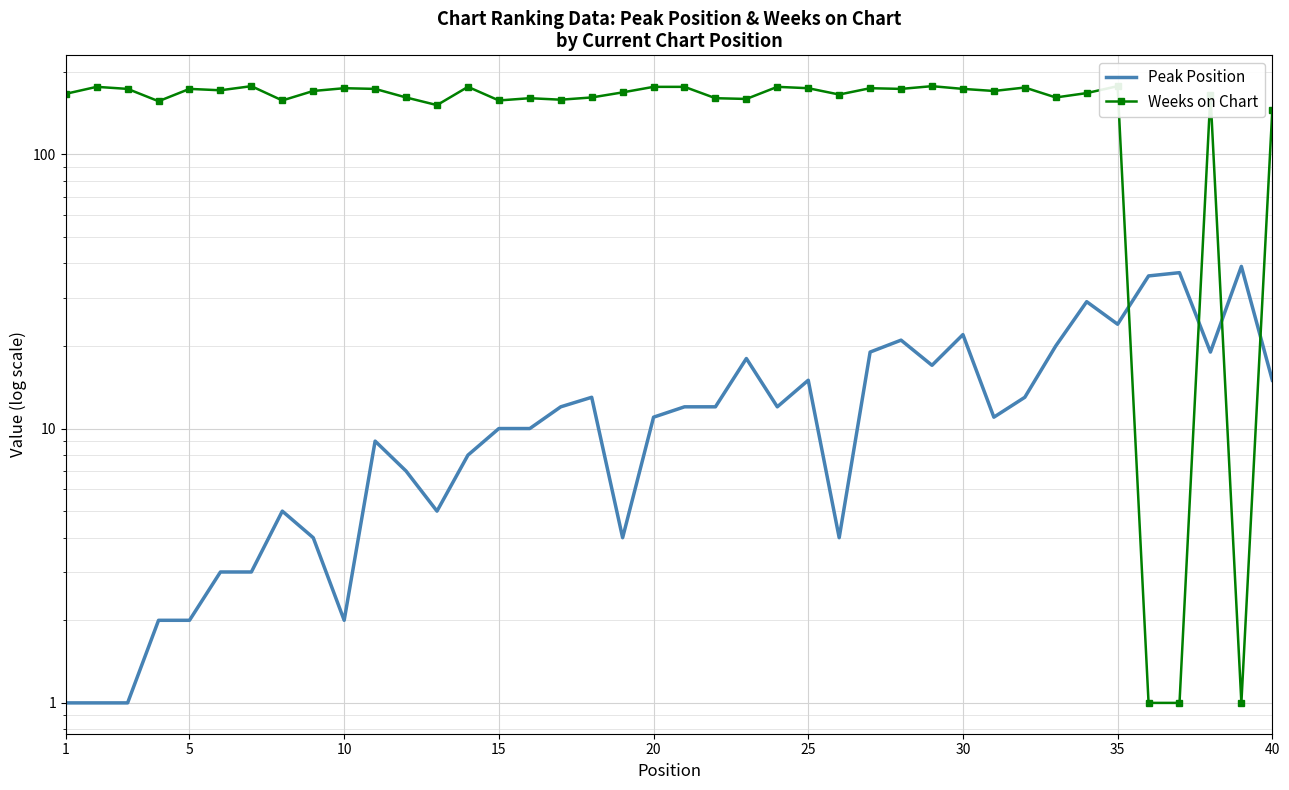

Which series has the largest total across all categories?

Weeks on Chart